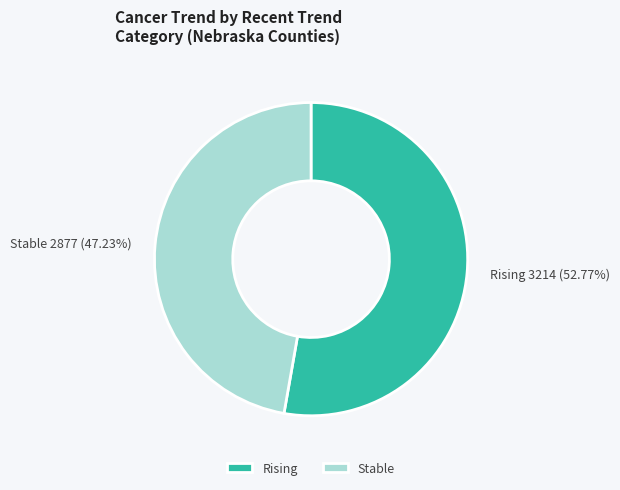

Which category has the smallest portion of the pie?

Stable